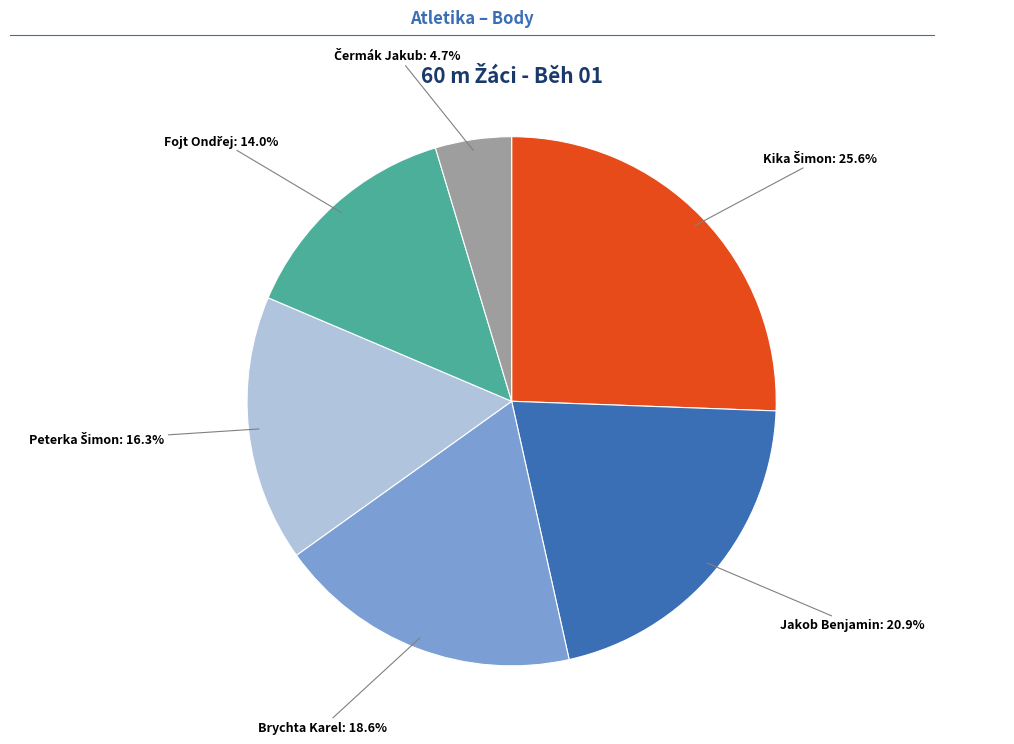

Does any single category account for the majority?

No